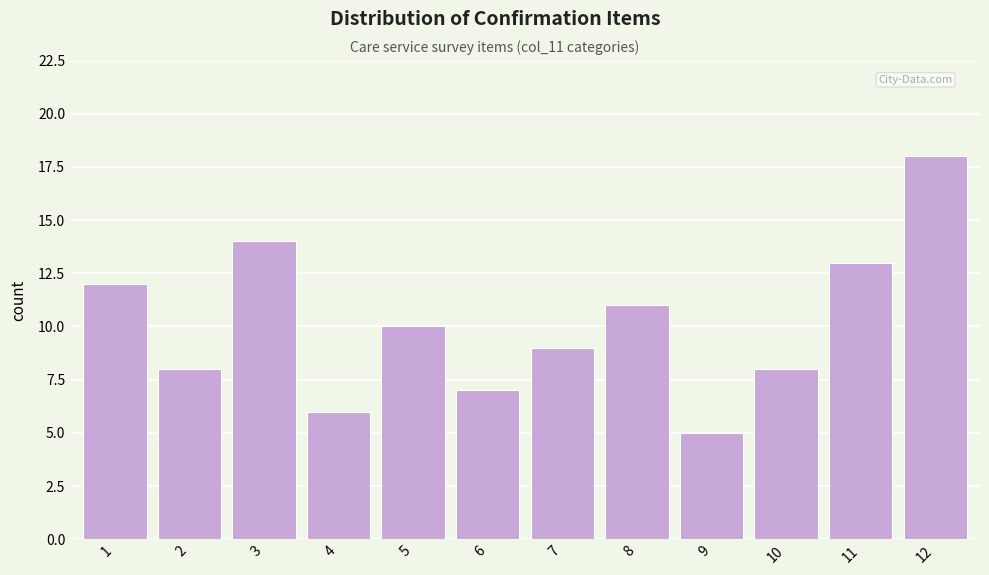

Reading right to left, transcribe all the data shown in this chart.

12=18	11=13	10=8	9=5	8=11	7=9	6=7	5=10	4=6	3=14	2=8	1=12